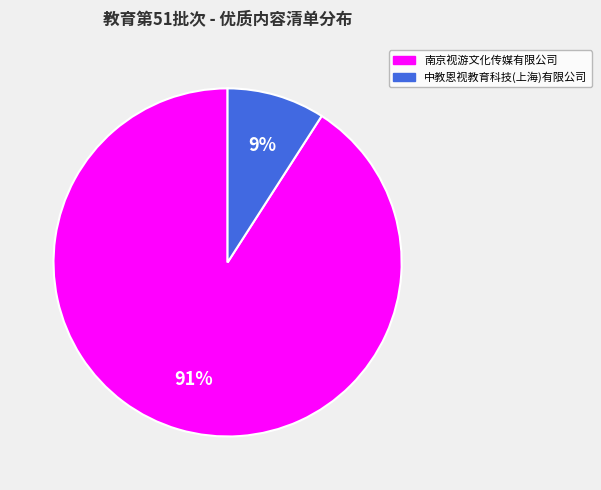

What is the ratio of the value at 中教恩视教育科技(上海)有限公司 to the value at 南京视游文化传媒有限公司?

0.1